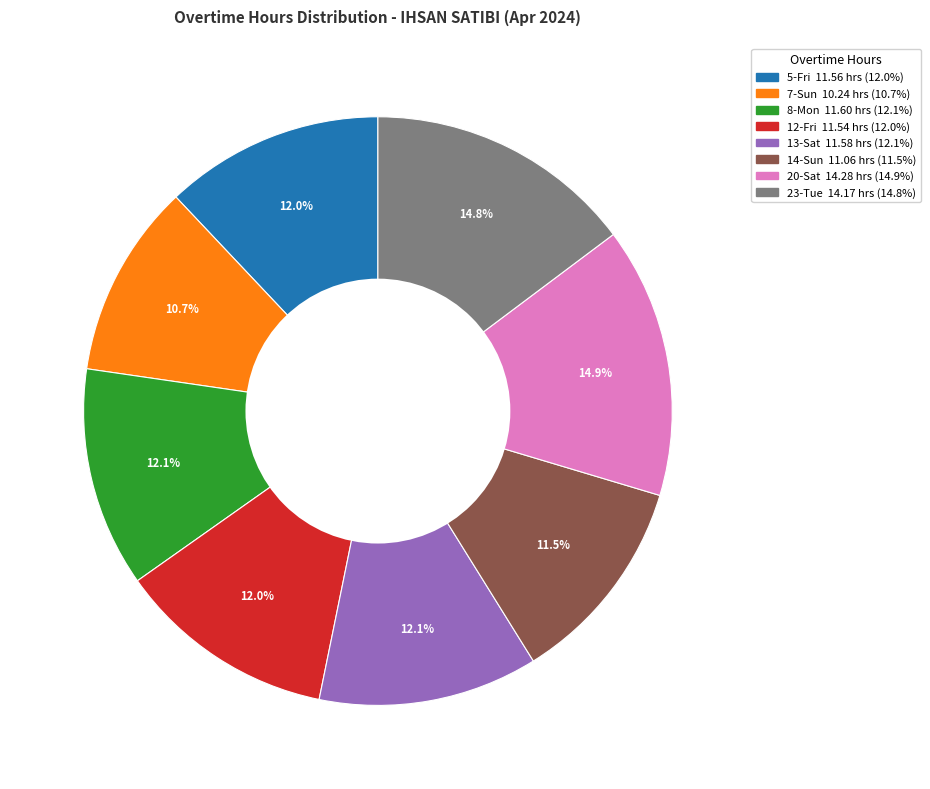

To the nearest percent, what is the average slice percentage?

12%